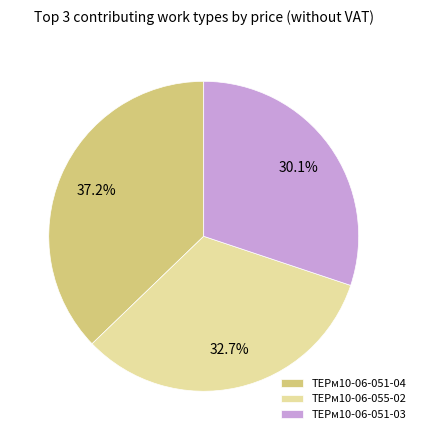

How many segments does this pie chart have?

3